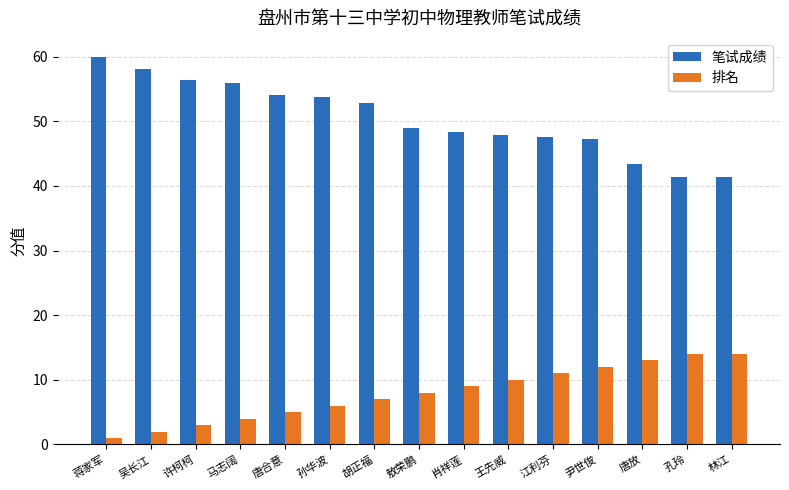

How many series are shown in this chart?

2